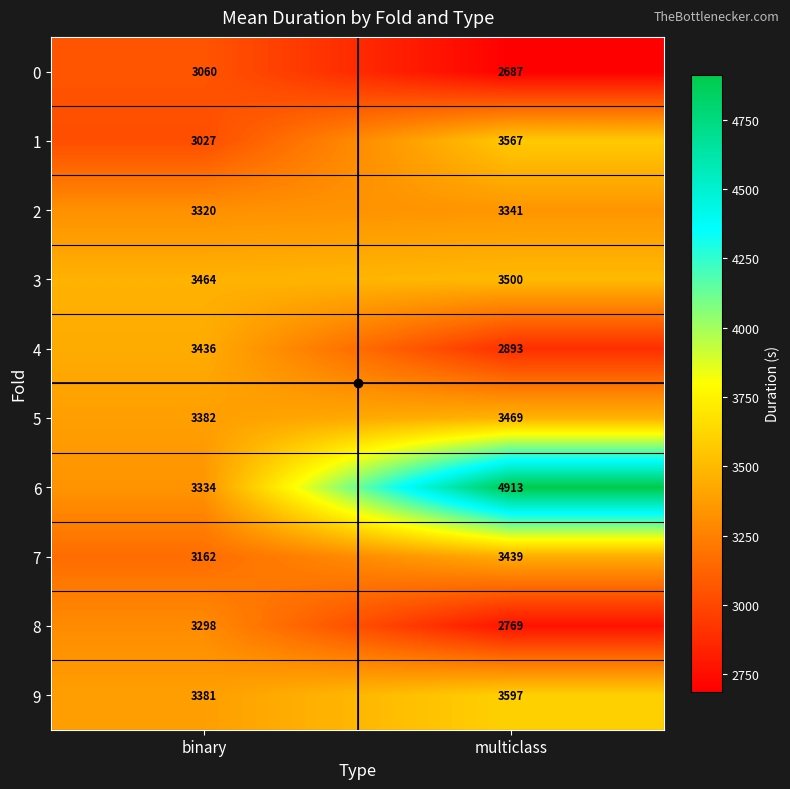

At which label is 6 closest to 4123?

binary